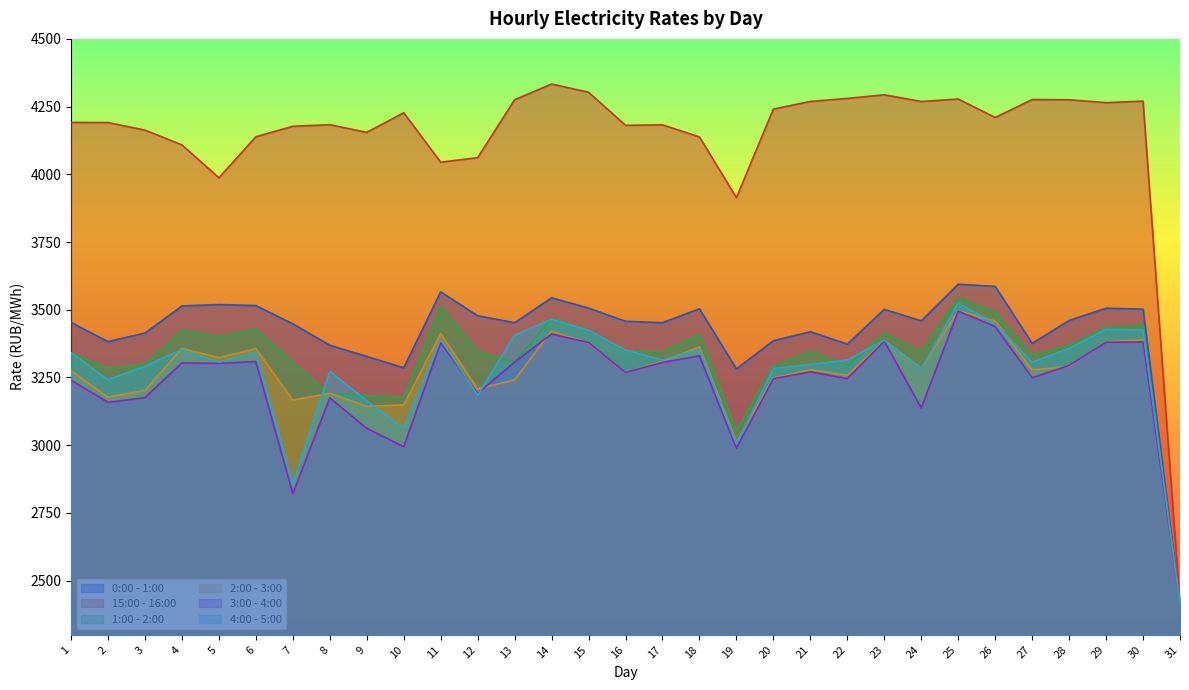

True or false: 1:00 - 2:00 has a value of 5754.1 at 22.

False